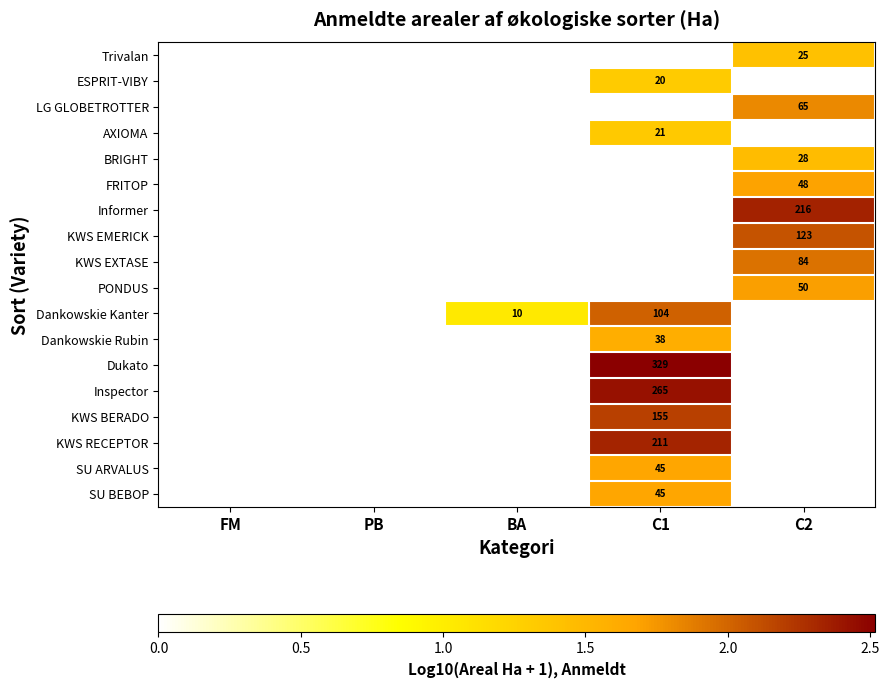

What is the maximum value for AXIOMA?

1.3